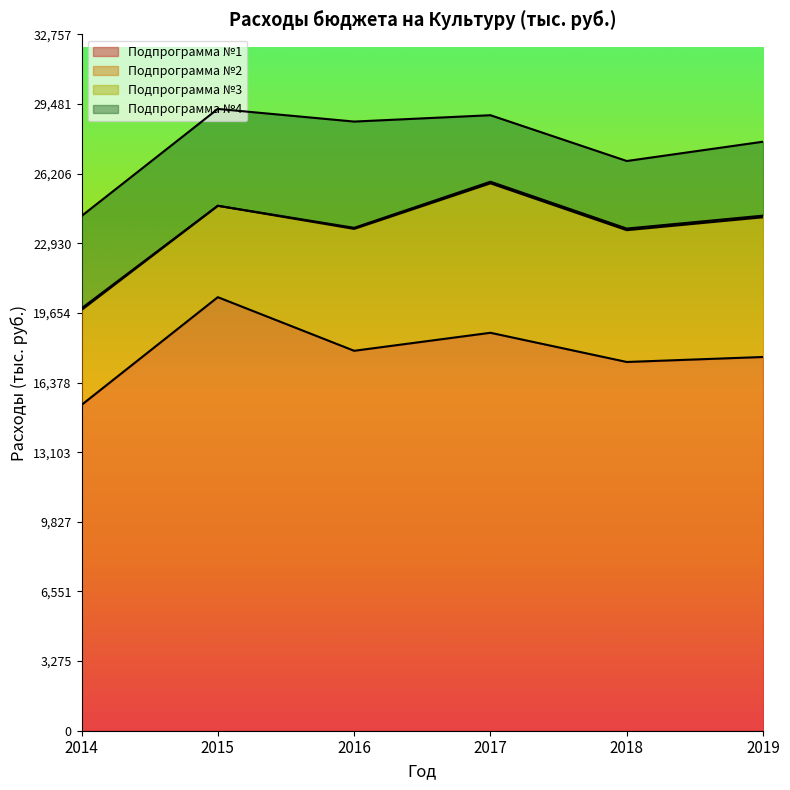

How many data points in Подпрограмма №2 are less than 6200?

3